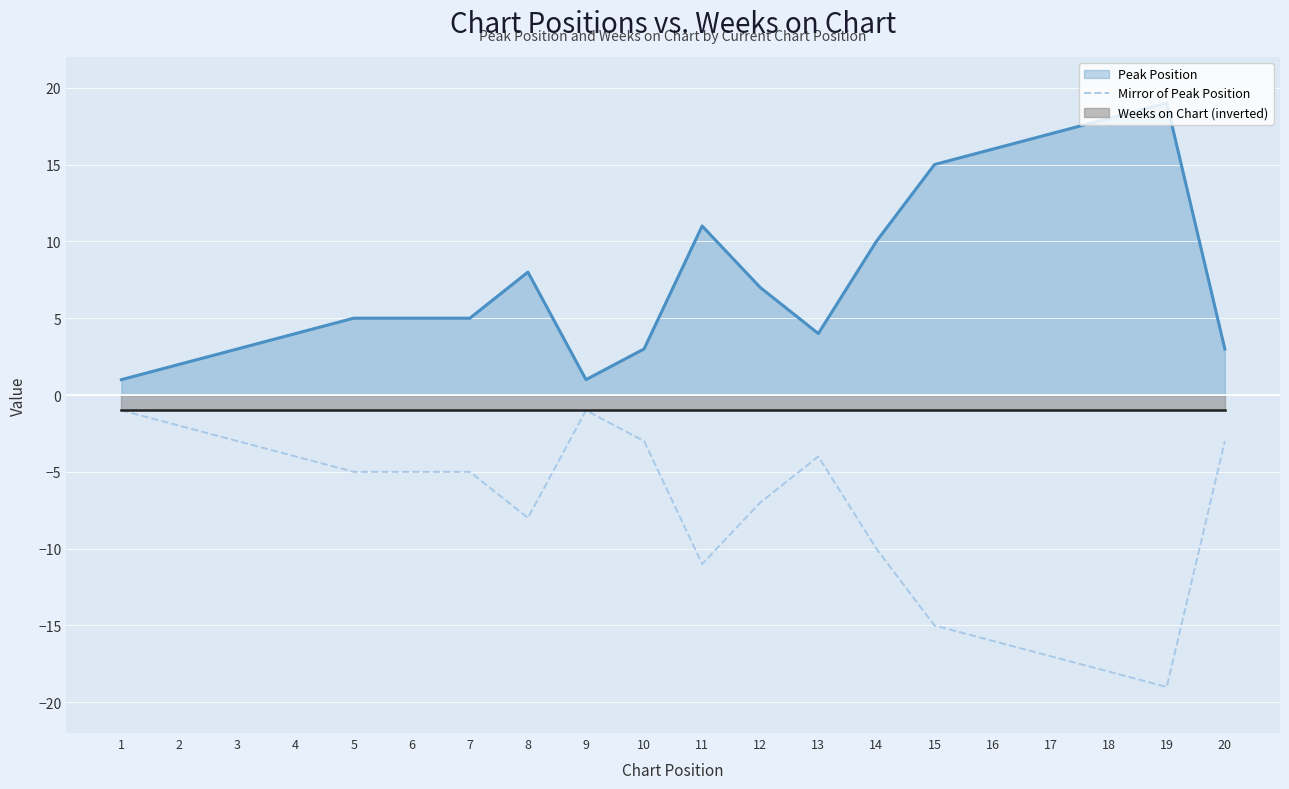

The Peak Position series shows 4 at 13. True or false?

True